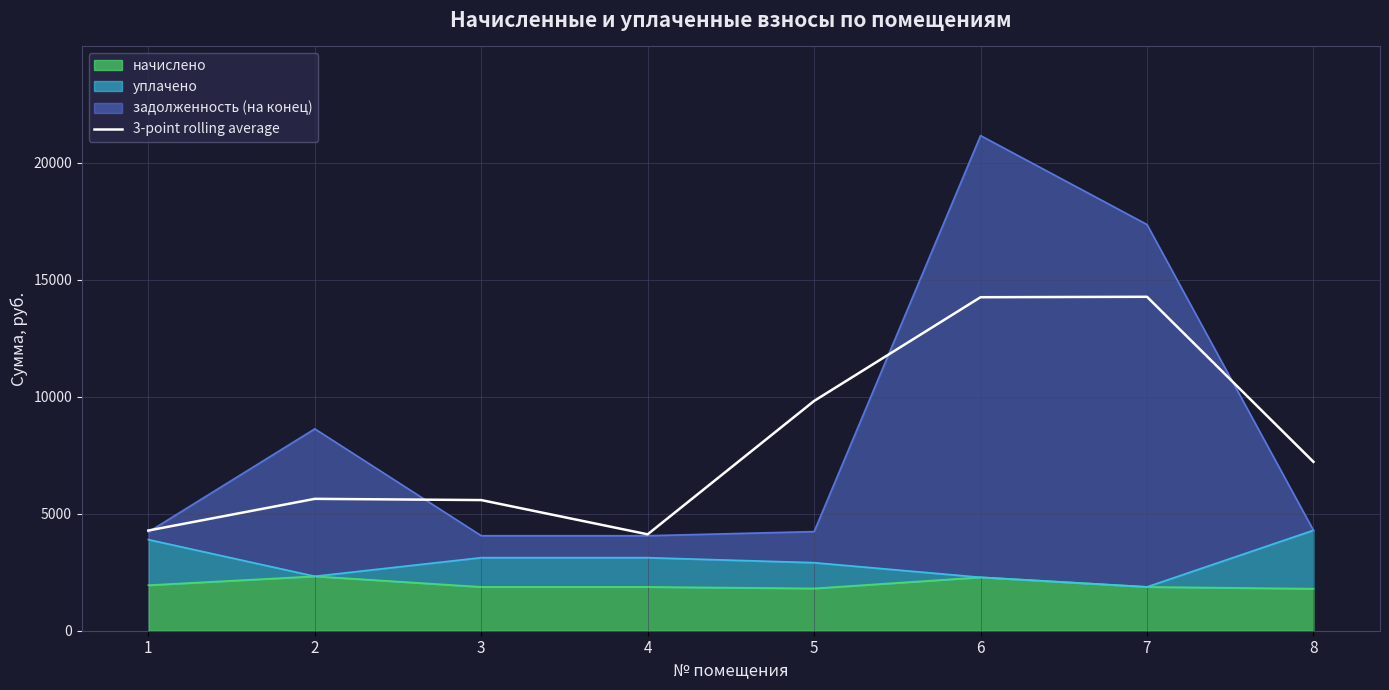

Rank the categories by value from highest to lowest.

7, 6, 5, 8, 2, 3, 1, 4